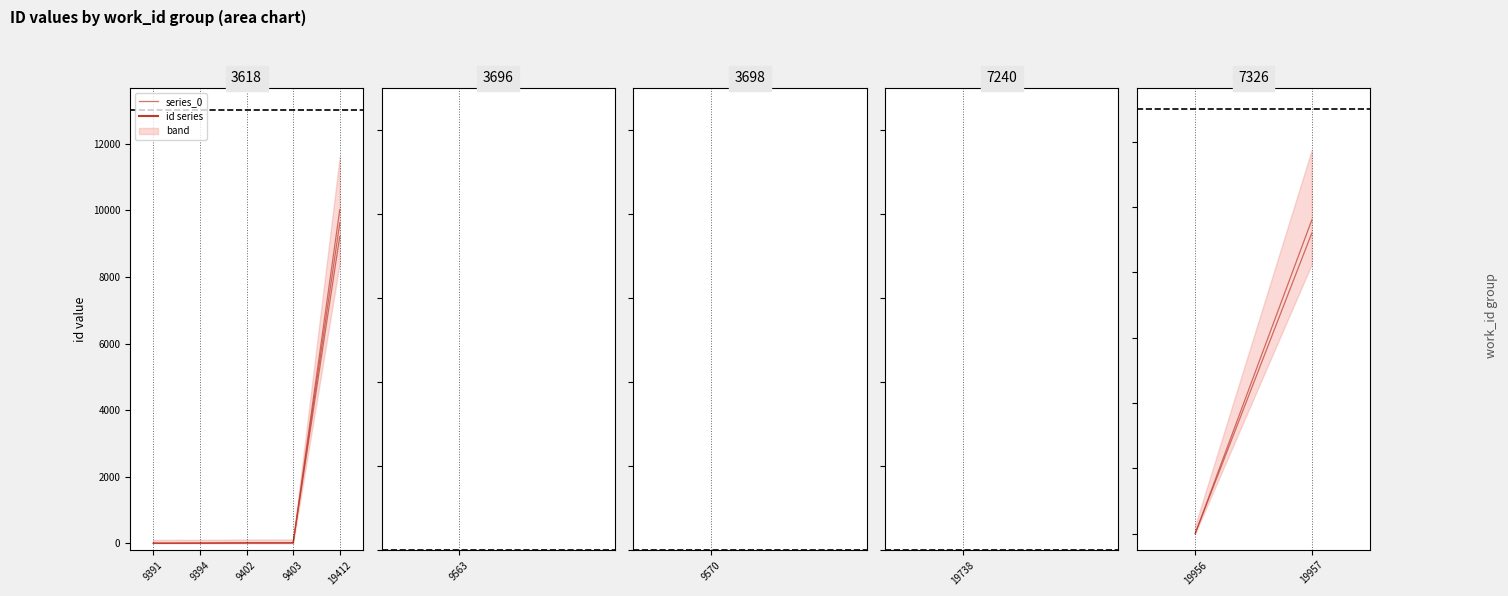

Is this an area chart (filled region under the line)?

No